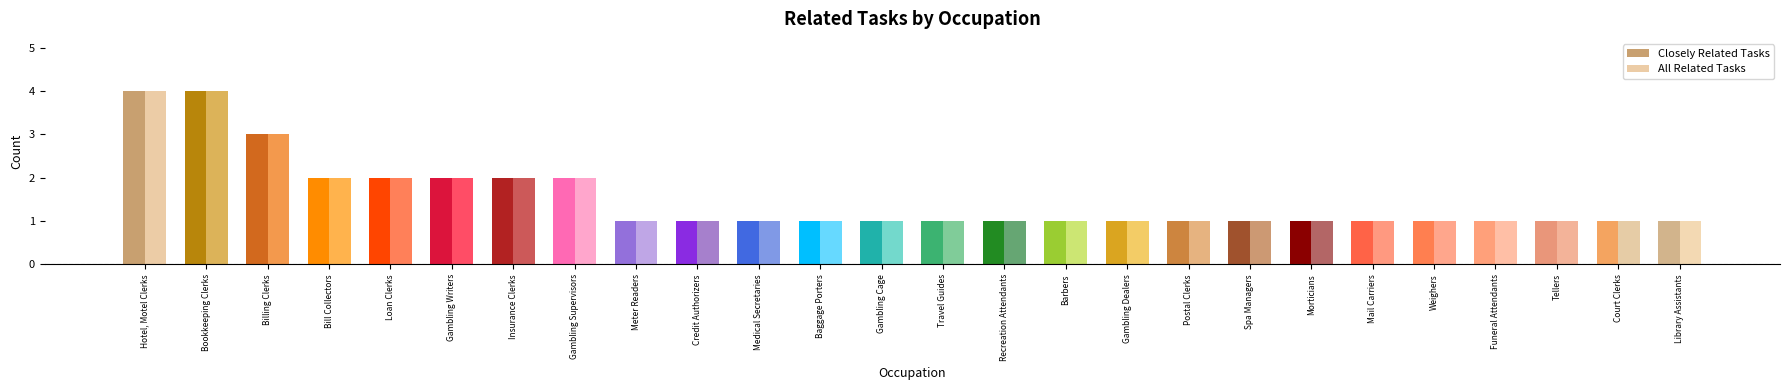

What is the maximum value shown in the chart?

4